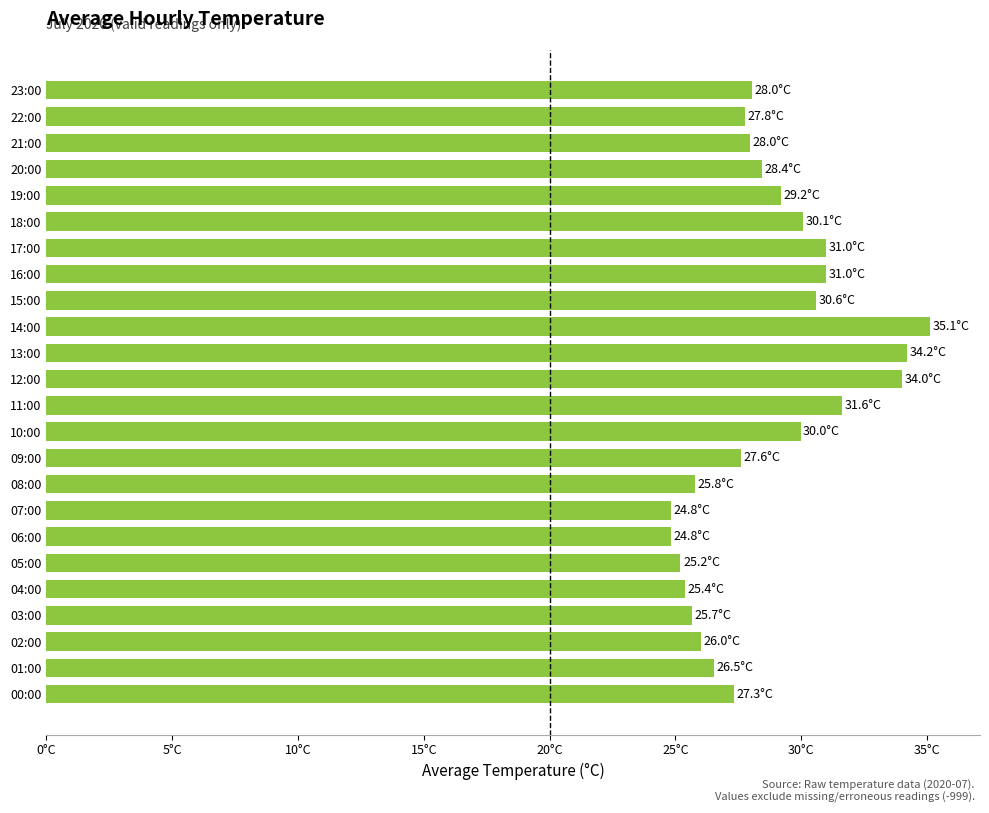

Which category has the highest value across all series?

14:00